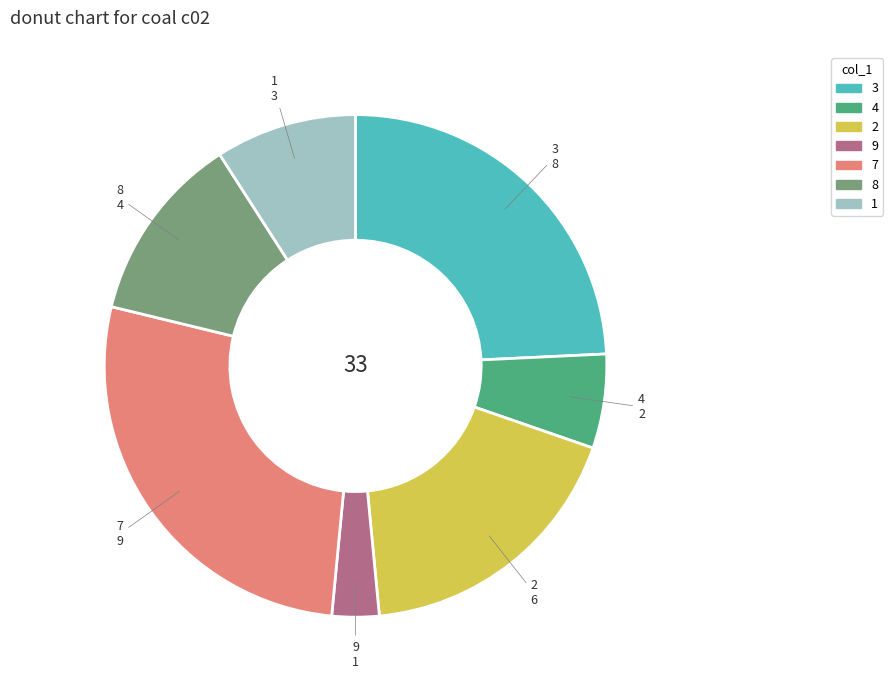

Is there any slice that represents more than half of the pie?

No